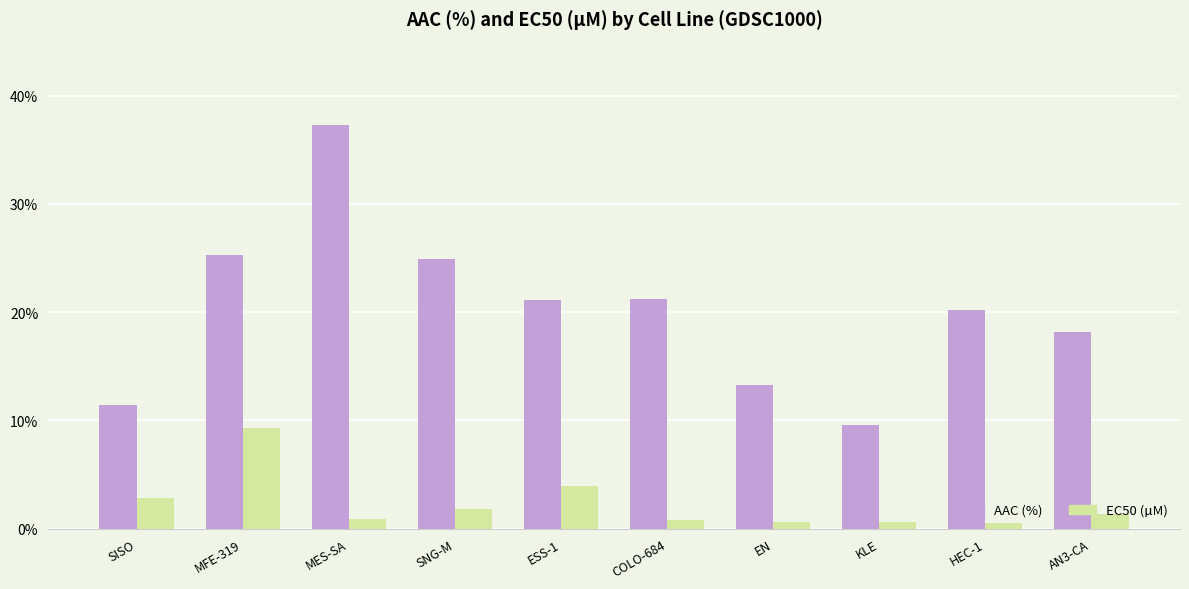

Rank the series by their average value, from highest to lowest.

AAC (%), EC50 (µM)